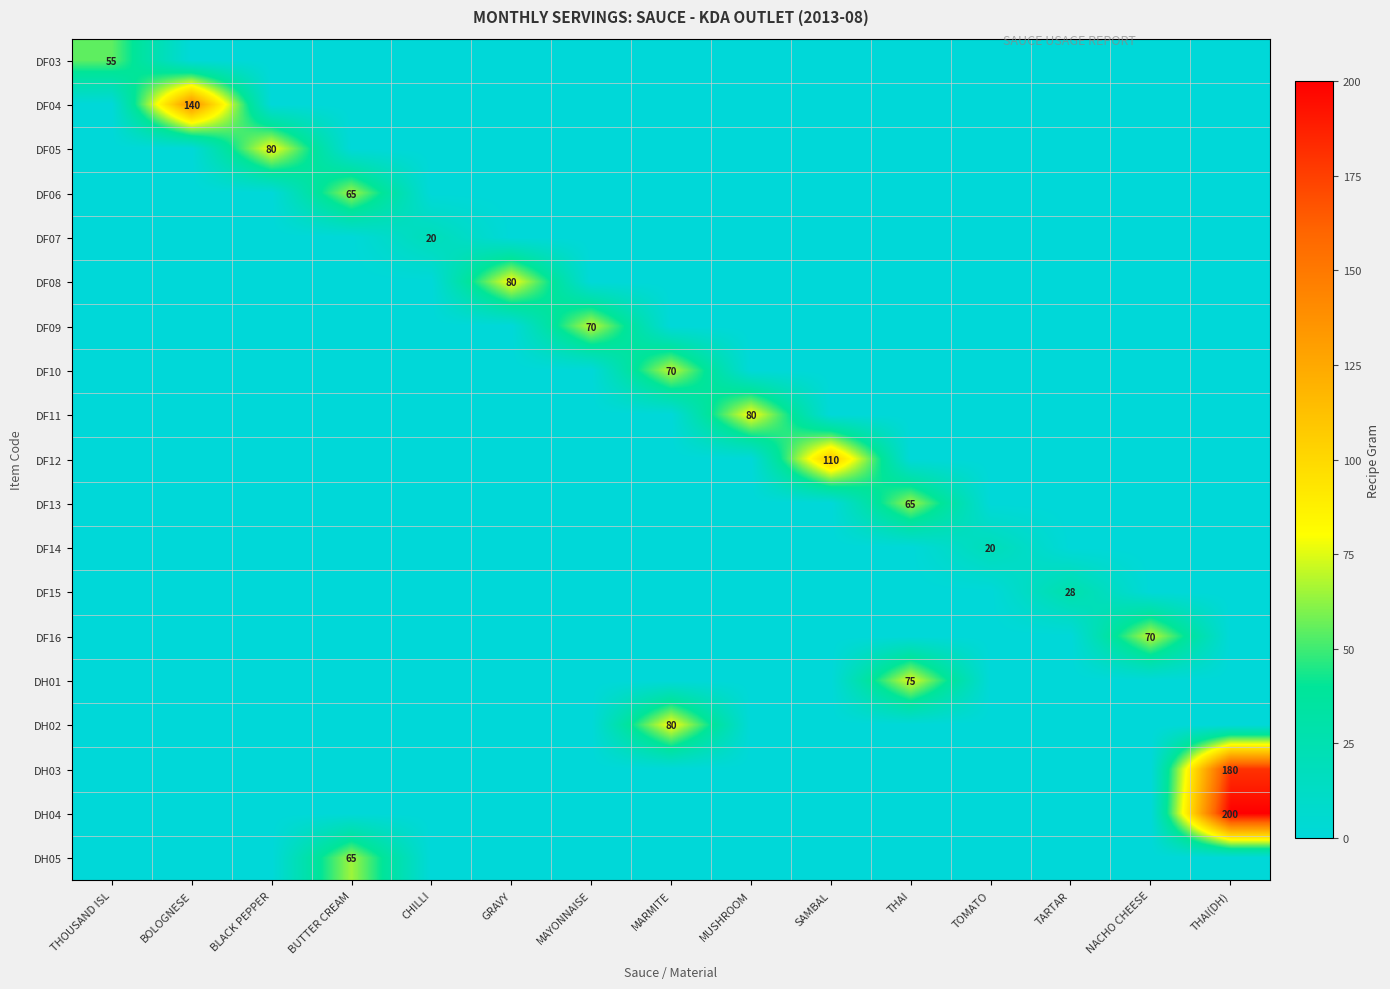

Which has a higher value, MARMITE or MAYONNAISE?

MARMITE